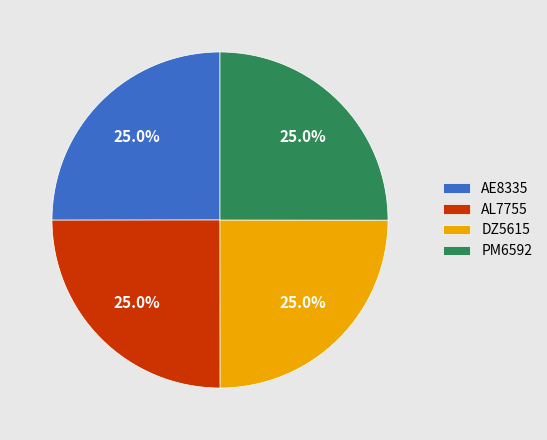

What is the total percentage of AL7755 and AE8335?

50.0%